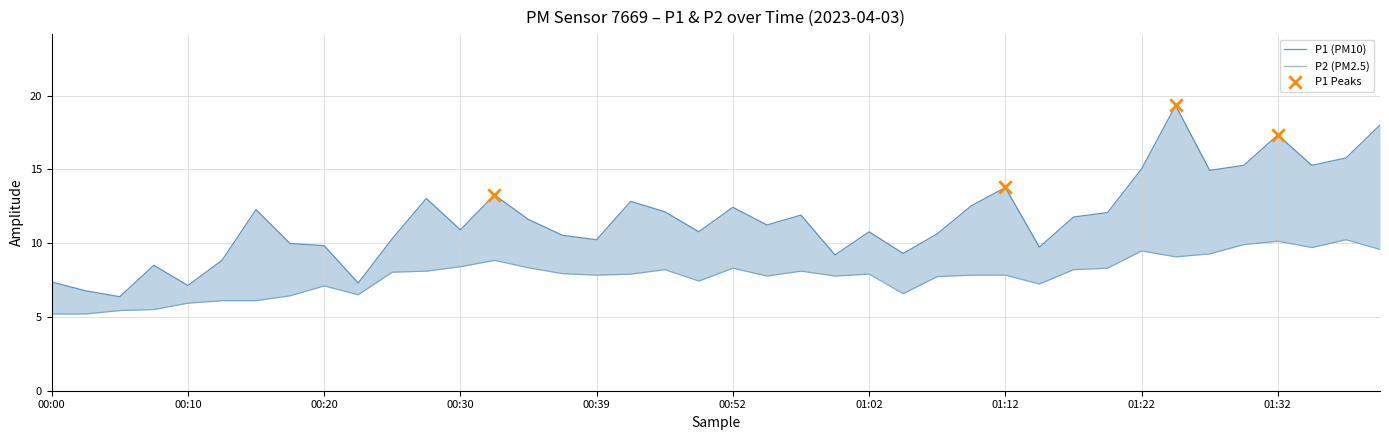

At how many categories does at least one series exceed 8?

35